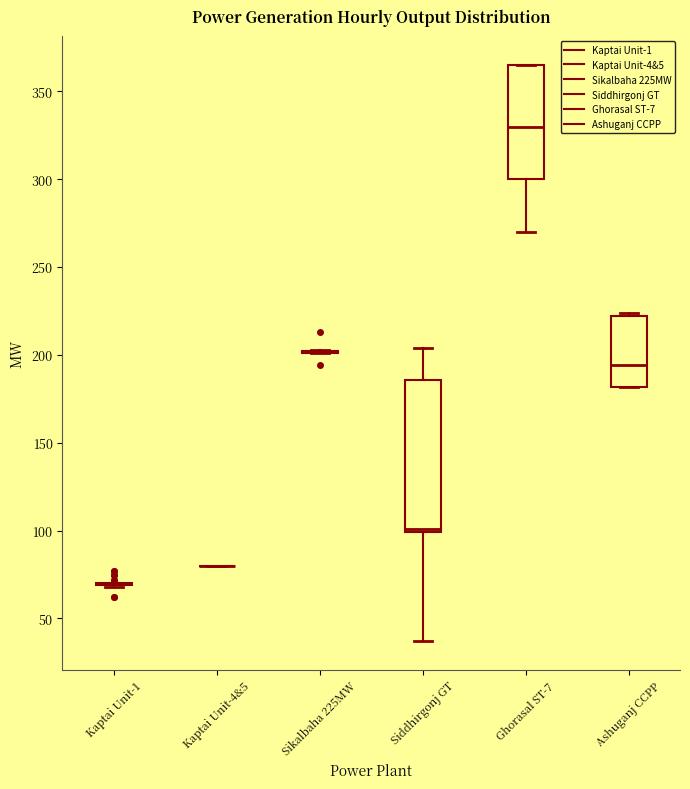

Reading left to right, transcribe this box plot: for each box, give where its median line is, the range the box spans, and where its two whiskers end, as read against the y-axis. The values are not printed on the chart, so give them approximately, as read against the axis.

Kaptai Unit-1: box collapsed to a line at 70, whiskers 70 to 70
Kaptai Unit-4&5: box collapsed to a line at 80, whiskers 80 to 80
Sikalbaha 225MW: box collapsed to a line at 200, whiskers 200 to 205
Siddhirgonj GT: median 100 (just above the box's lower edge), box 100 to 185, whiskers 35 to 205
Ghorasal ST-7: median 330, box 300 to 365, whiskers 270 to 365
Ashuganj CCPP: median 195, box 180 to 220, whiskers 180 to 225